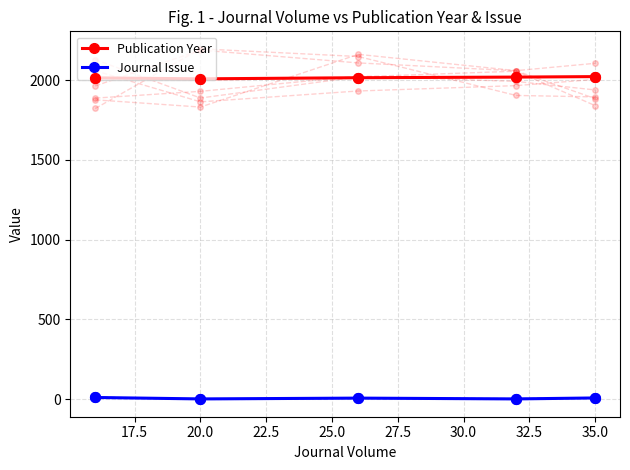

True or false: Journal Issue has more than 2 interior local peaks.

False